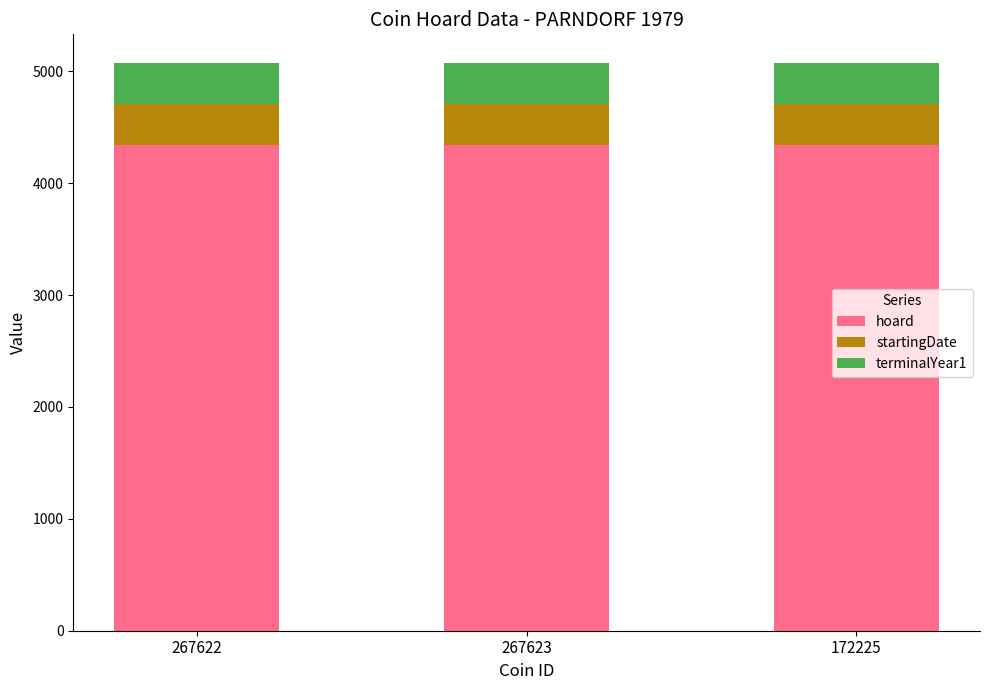

What is the sum of all hoard values?

13026